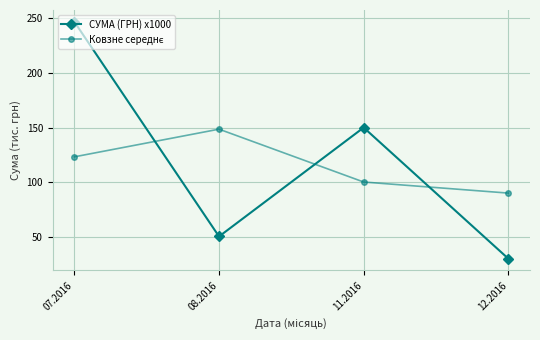

Where is the first local minimum for СУМА (ГРН) x1000?

08.2016